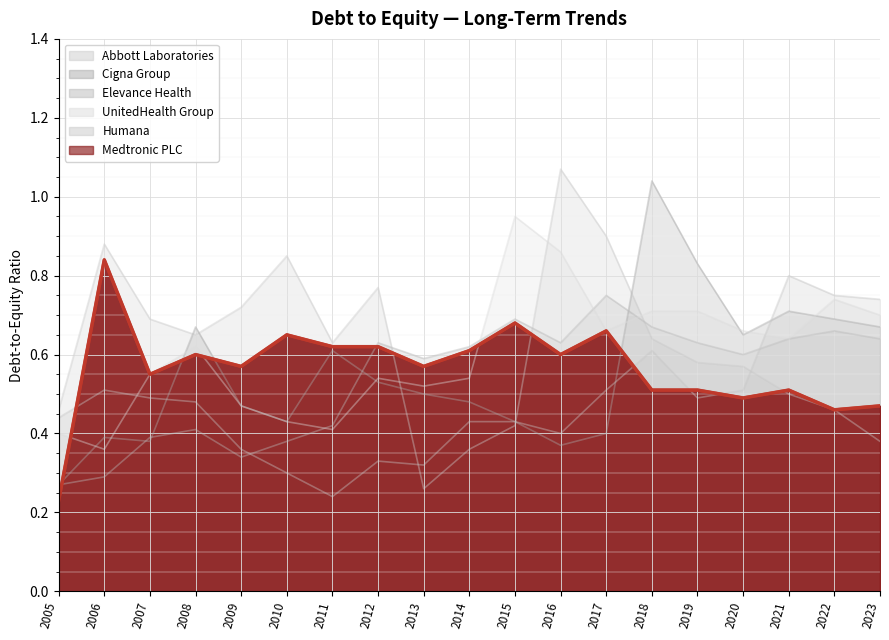

What is the minimum value shown in the chart?

0.2